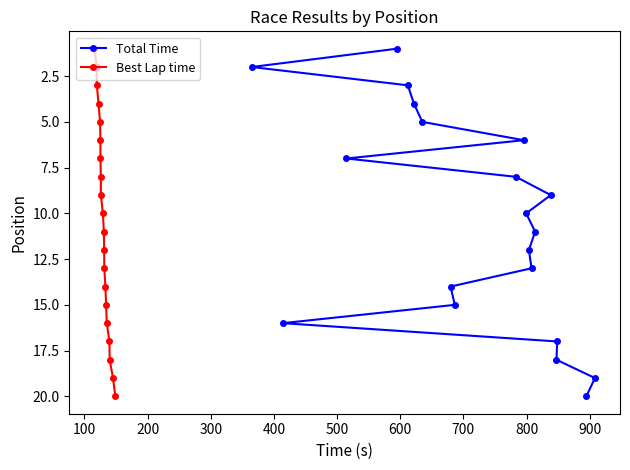

True or false: Best Lap time has more than 1 points higher than both neighbors.

False